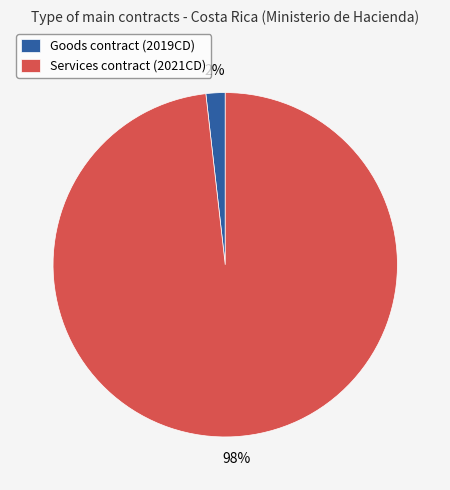

Rank the categories by value from highest to lowest.

Services contract (2021CD), Goods contract (2019CD)